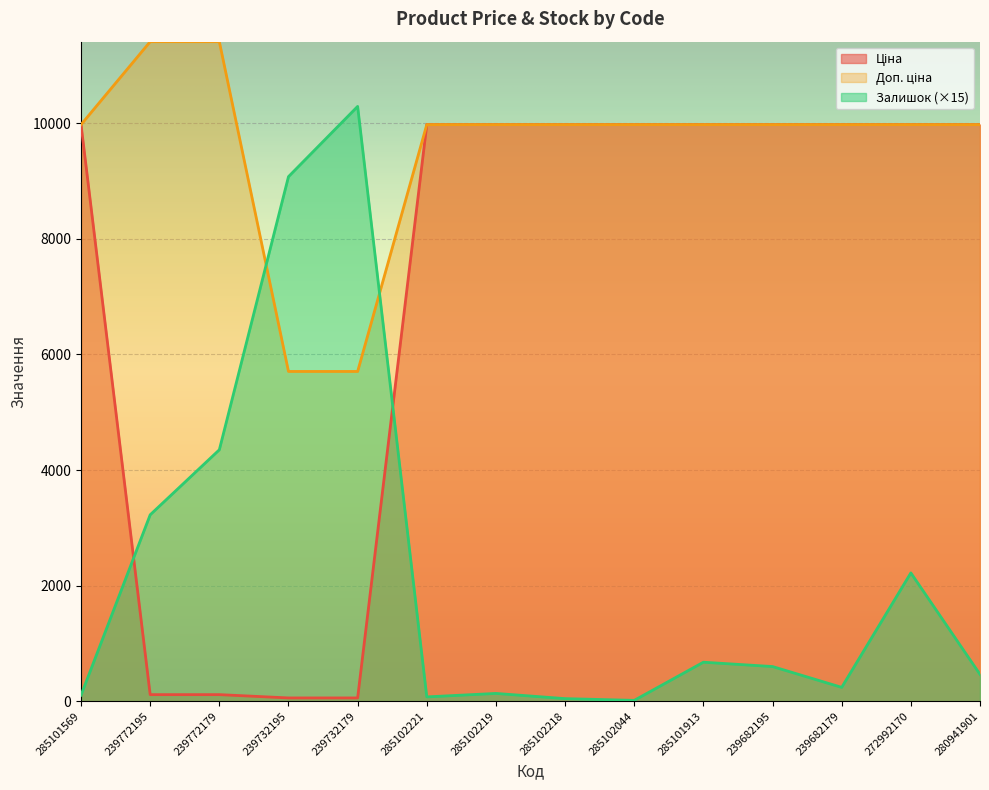

Rank the series at 239772179 from highest to lowest value.

Доп. ціна, Залишок, Ціна